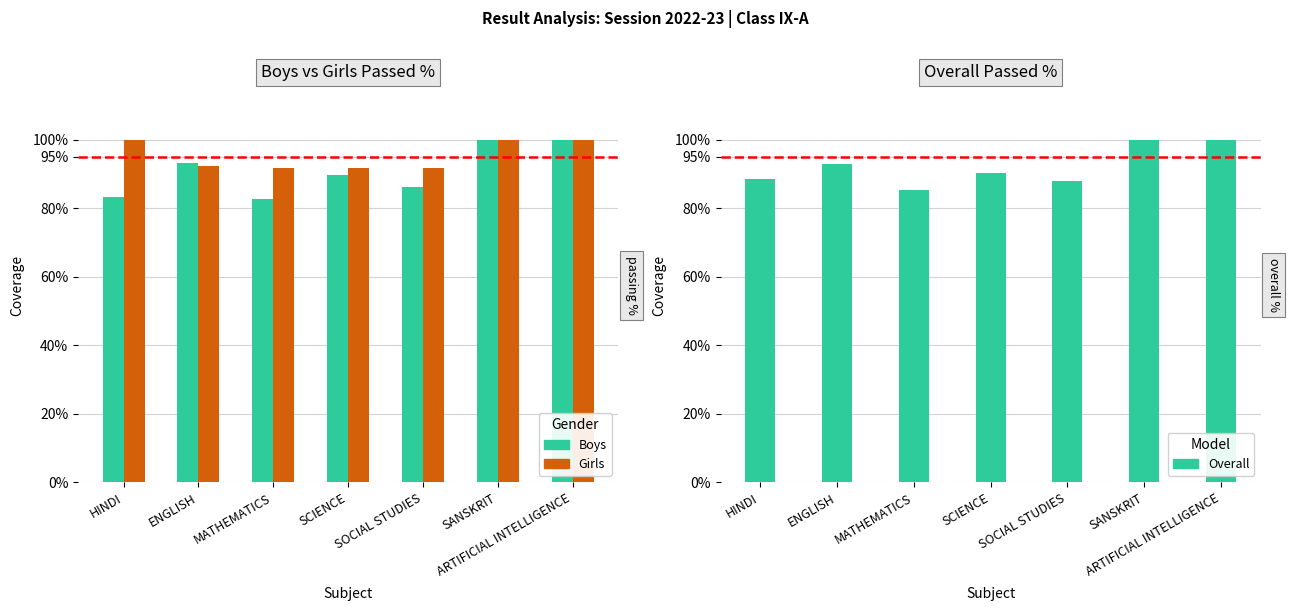

The Boys series shows 31.6 at ENGLISH. True or false?

False